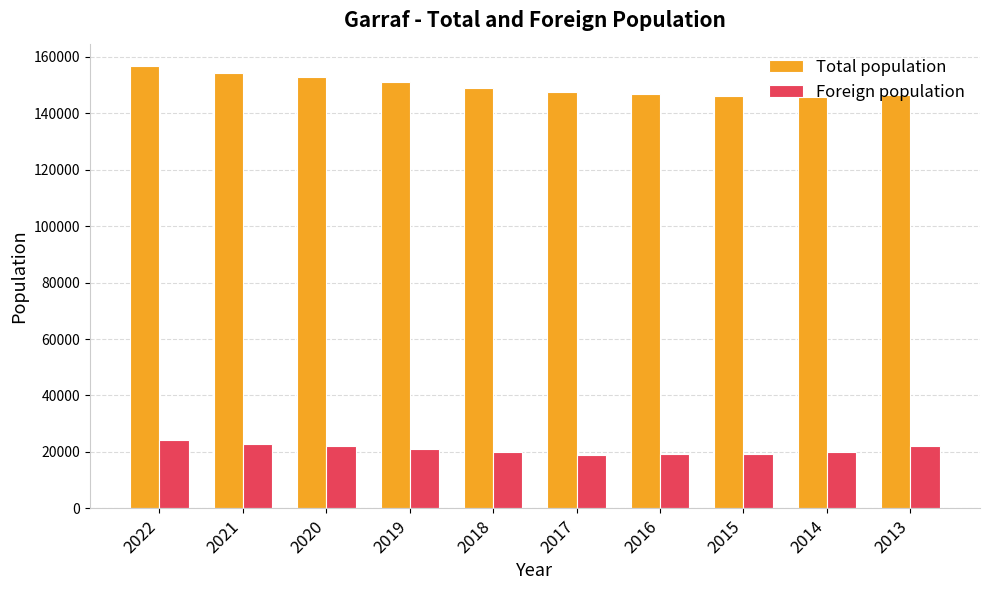

List the series in order of their overall mean, lowest first.

Foreign population, Total population